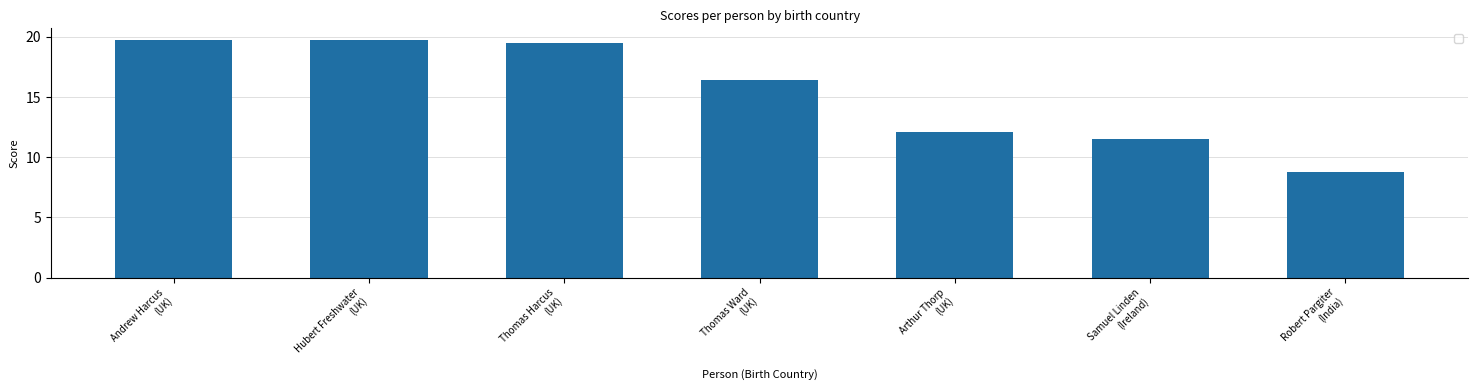

What is the label of the 5th bar from the right?

Thomas Harcus
(UK)